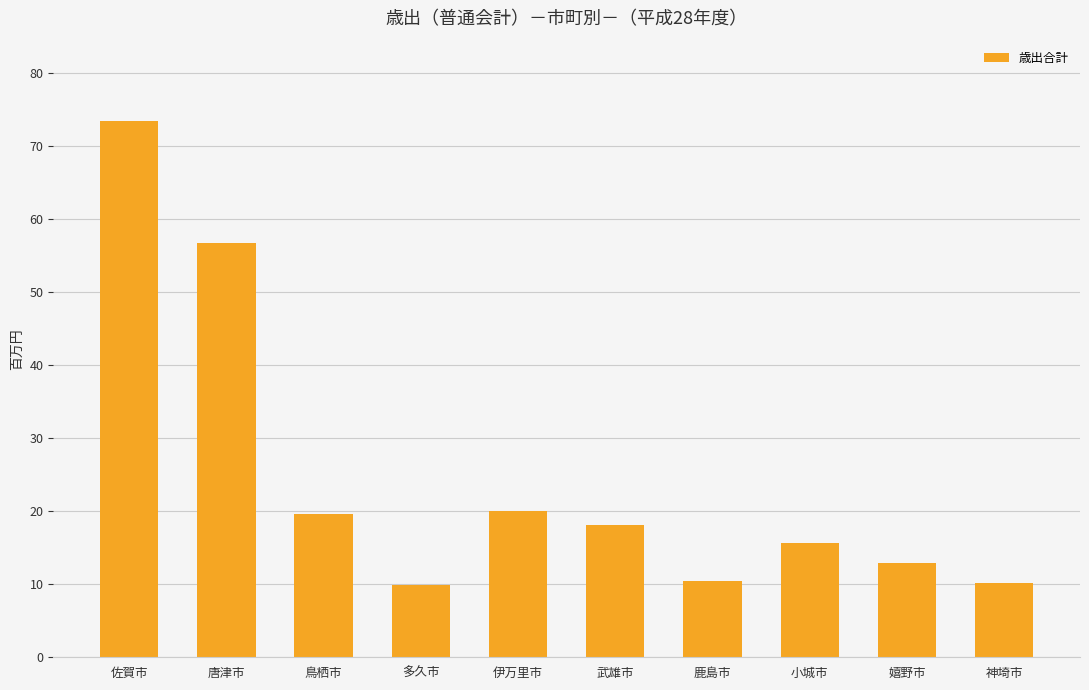

At which category does the chart reach its peak across all series?

佐賀市